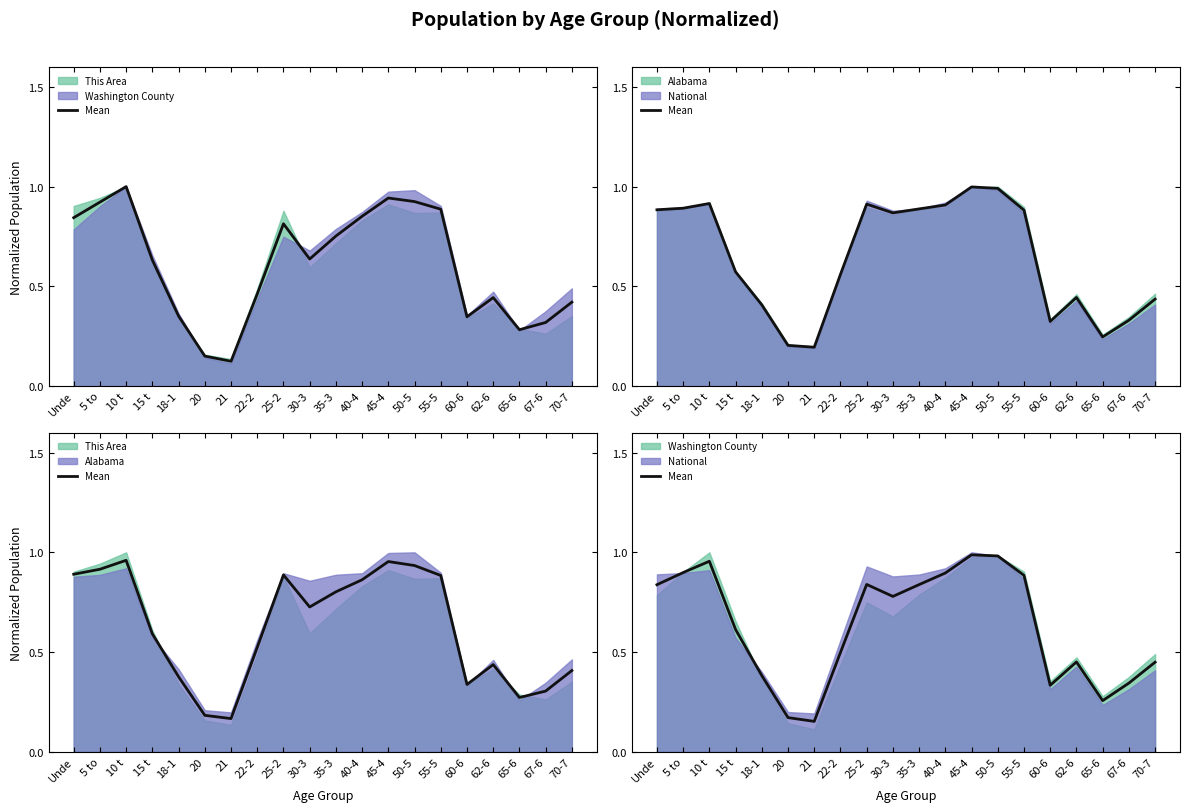

Which label corresponds to the largest value in the chart?

45-4